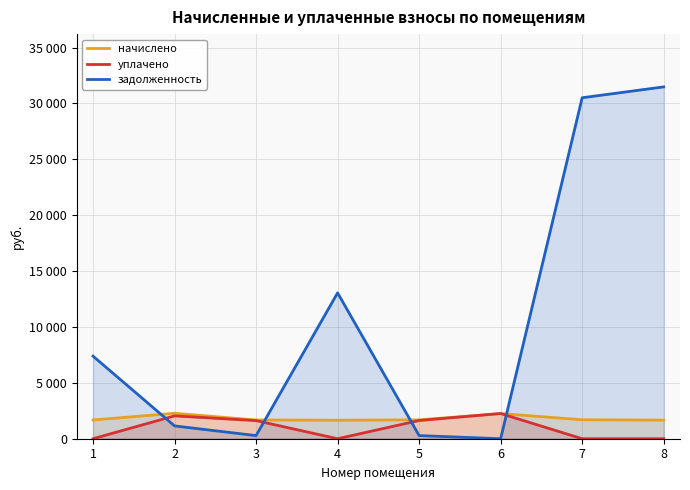

Which category has the lowest value in the задолженность series?

6